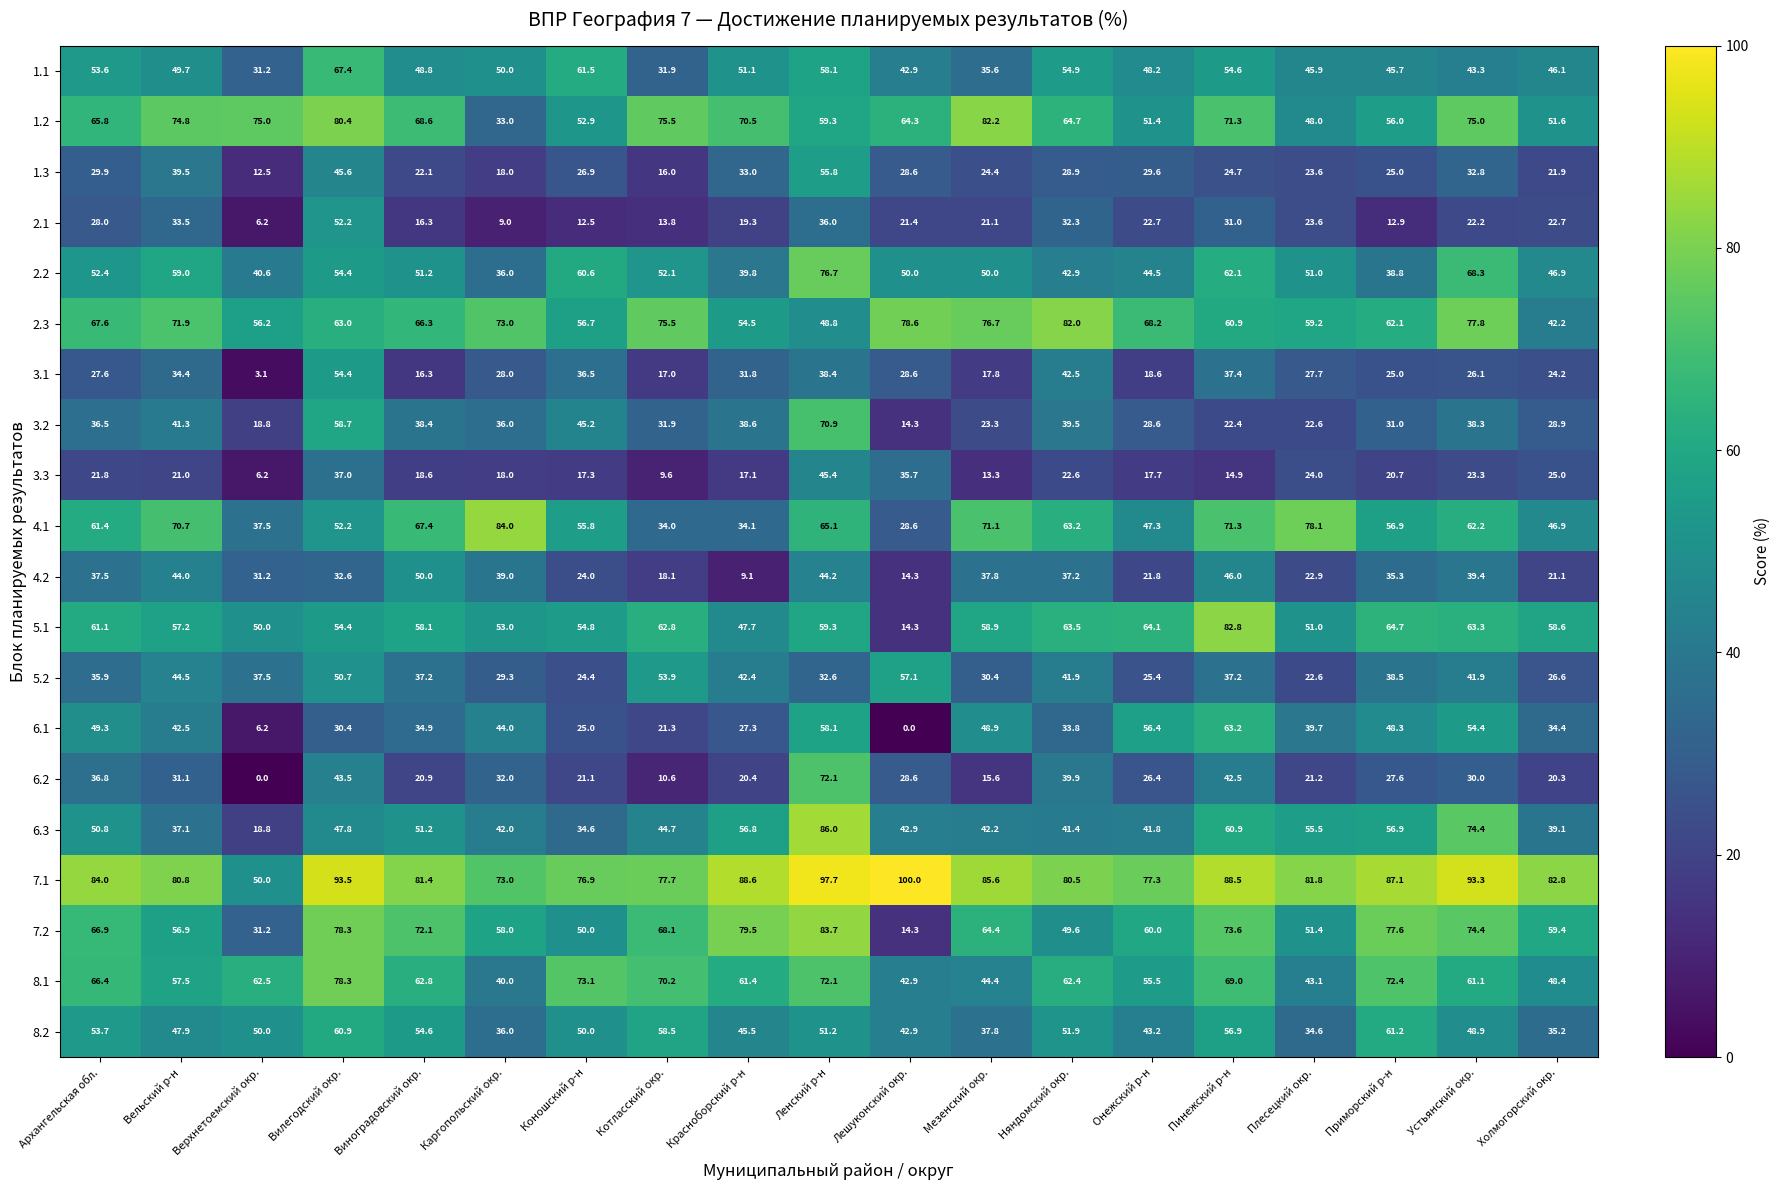

Which series changed the most between Каргопольский окр. and Няндомский окр.?

1.2